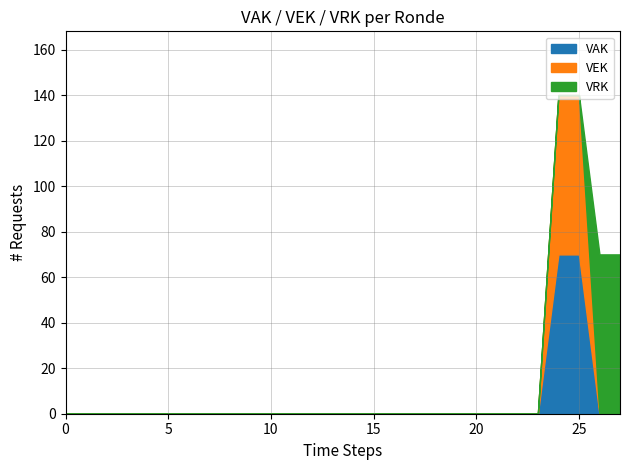

Reading left to right, transcribe all the data shown in this chart.

VAK: 2023 uitvoering=0	2023 1ste aanpassing goedgekeurd=0	2023 1ste aanpassing ontwerp=0	2023 Opmaak goedgekeurd=0	2023 Opmaak ontwerp=0	2022 uitvoering=0	2022 2de aanpassing goedgekeurd=0	2022 2de aanpassing ontwerp=0	2022 1ste aanpassing goedgekeurd=0	2022 1ste aanpassing ontwerp=0	2022 Opmaak goedgekeurd=0	2022 Opmaak ontwerp=0	2021 uitvoering=0	2021 1ste aanpassing goedgekeurd=0	2021 1ste aanpassing ontwerp=0	2021 Opmaak goedgekeurd=0	2021 Opmaak ontwerp=0	2020 uitvoering=0	2020 2de aanpassing goedgekeurd=0	2020 2de aanpassing ontwerp=0	2020 1ste aanpassing goedgekeurd=0	2020 1ste aanpassing ontwerp=0	2020 Opmaak goedgekeurd=0	2020 Opmaak ontwerp=0	2019 1ste aanpassing goedgekeurd=70	2019 1ste aanpassing ontwerp=70	2019 opmaak goedgekeurd=0	2019 opmaak ontwerp=0
VEK: 2023 uitvoering=0	2023 1ste aanpassing goedgekeurd=0	2023 1ste aanpassing ontwerp=0	2023 Opmaak goedgekeurd=0	2023 Opmaak ontwerp=0	2022 uitvoering=0	2022 2de aanpassing goedgekeurd=0	2022 2de aanpassing ontwerp=0	2022 1ste aanpassing goedgekeurd=0	2022 1ste aanpassing ontwerp=0	2022 Opmaak goedgekeurd=0	2022 Opmaak ontwerp=0	2021 uitvoering=0	2021 1ste aanpassing goedgekeurd=0	2021 1ste aanpassing ontwerp=0	2021 Opmaak goedgekeurd=0	2021 Opmaak ontwerp=0	2020 uitvoering=0	2020 2de aanpassing goedgekeurd=0	2020 2de aanpassing ontwerp=0	2020 1ste aanpassing goedgekeurd=0	2020 1ste aanpassing ontwerp=0	2020 Opmaak goedgekeurd=0	2020 Opmaak ontwerp=0	2019 1ste aanpassing goedgekeurd=70	2019 1ste aanpassing ontwerp=70	2019 opmaak goedgekeurd=0	2019 opmaak ontwerp=0
VRK: 2023 uitvoering=0	2023 1ste aanpassing goedgekeurd=0	2023 1ste aanpassing ontwerp=0	2023 Opmaak goedgekeurd=0	2023 Opmaak ontwerp=0	2022 uitvoering=0	2022 2de aanpassing goedgekeurd=0	2022 2de aanpassing ontwerp=0	2022 1ste aanpassing goedgekeurd=0	2022 1ste aanpassing ontwerp=0	2022 Opmaak goedgekeurd=0	2022 Opmaak ontwerp=0	2021 uitvoering=0	2021 1ste aanpassing goedgekeurd=0	2021 1ste aanpassing ontwerp=0	2021 Opmaak goedgekeurd=0	2021 Opmaak ontwerp=0	2020 uitvoering=0	2020 2de aanpassing goedgekeurd=0	2020 2de aanpassing ontwerp=0	2020 1ste aanpassing goedgekeurd=0	2020 1ste aanpassing ontwerp=0	2020 Opmaak goedgekeurd=0	2020 Opmaak ontwerp=0	2019 1ste aanpassing goedgekeurd=0	2019 1ste aanpassing ontwerp=0	2019 opmaak goedgekeurd=70	2019 opmaak ontwerp=70